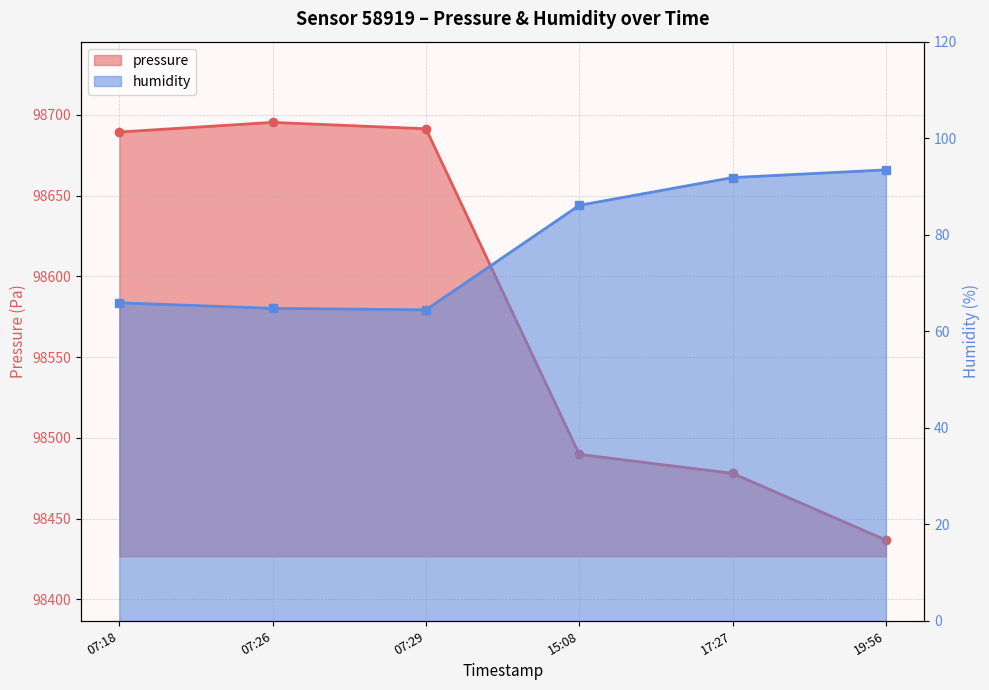

What is the maximum value for pressure?

98695.4